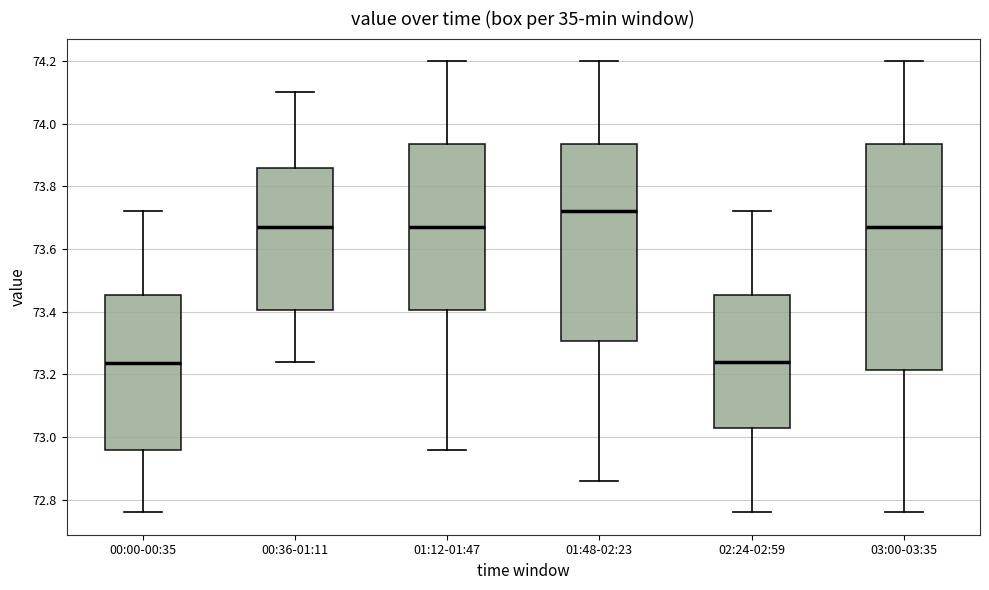

Reading left to right, transcribe this box plot: for each box, give where its median line is, the range the box spans, and where its two whiskers end, as read against the y-axis. The values are not printed on the chart, so give them approximately, as read against the axis.

00:00-00:35: median 73.24, box 72.96 to 73.46, whiskers 72.76 to 73.72
00:36-01:11: median 73.68, box 73.40 to 73.86, whiskers 73.24 to 74.10
01:12-01:47: median 73.68, box 73.40 to 73.94, whiskers 72.96 to 74.20
01:48-02:23: median 73.72, box 73.30 to 73.94, whiskers 72.86 to 74.20
02:24-02:59: median 73.24, box 73.02 to 73.46, whiskers 72.76 to 73.72
03:00-03:35: median 73.68, box 73.22 to 73.94, whiskers 72.76 to 74.20